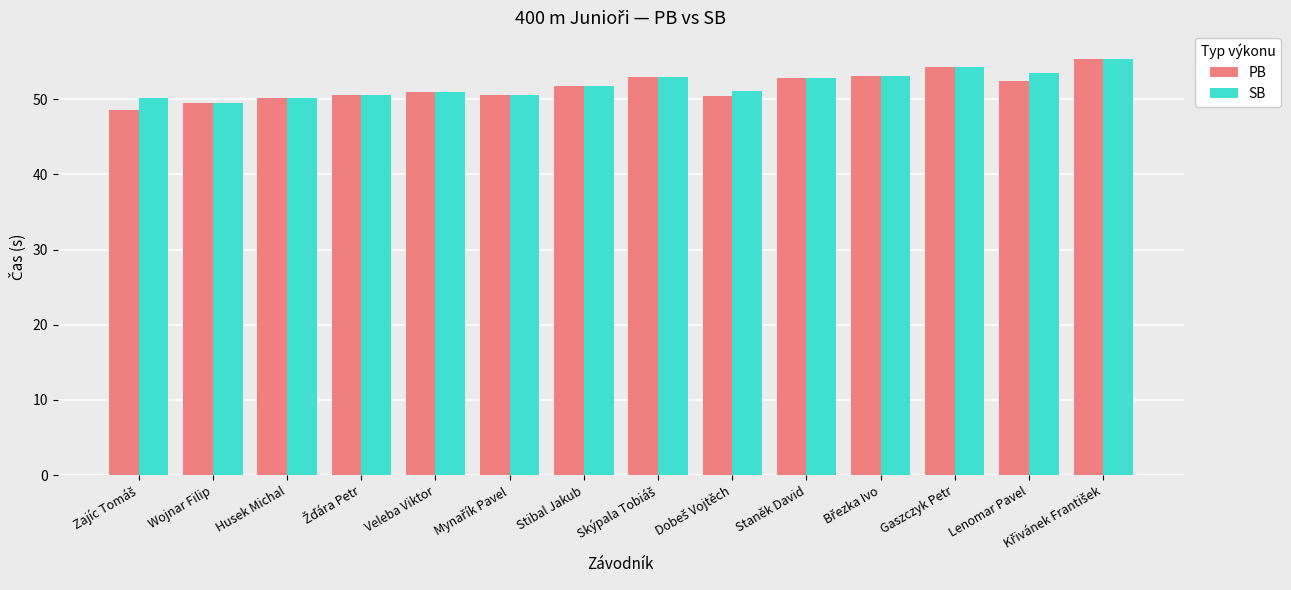

The value of PB at Staněk David is 71.4. True or false?

False